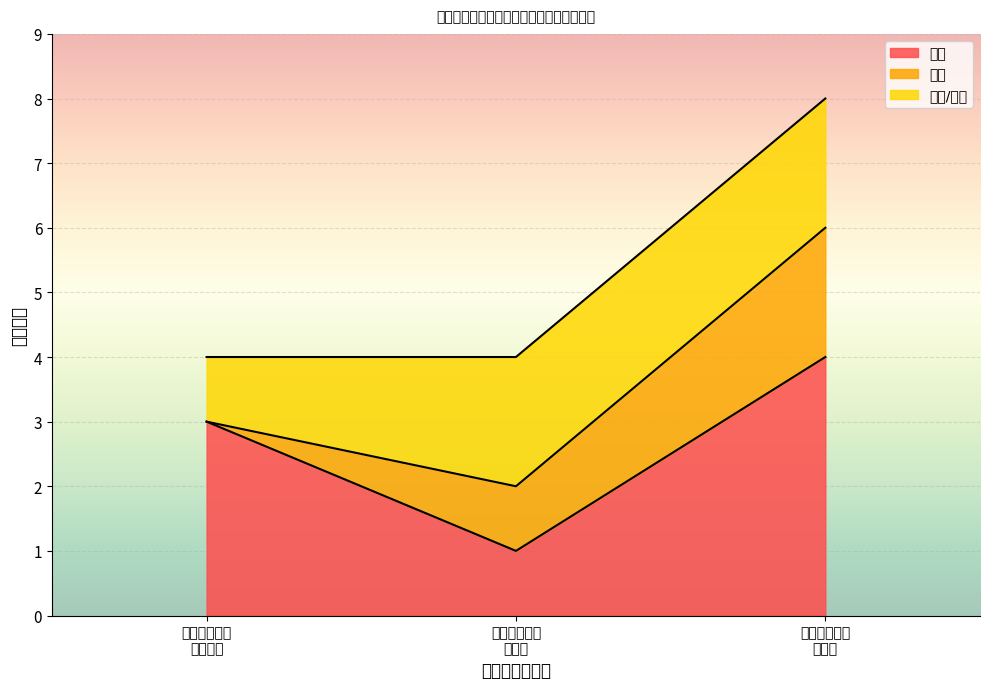

True or false: the data has more than 2 interior local peaks.

False